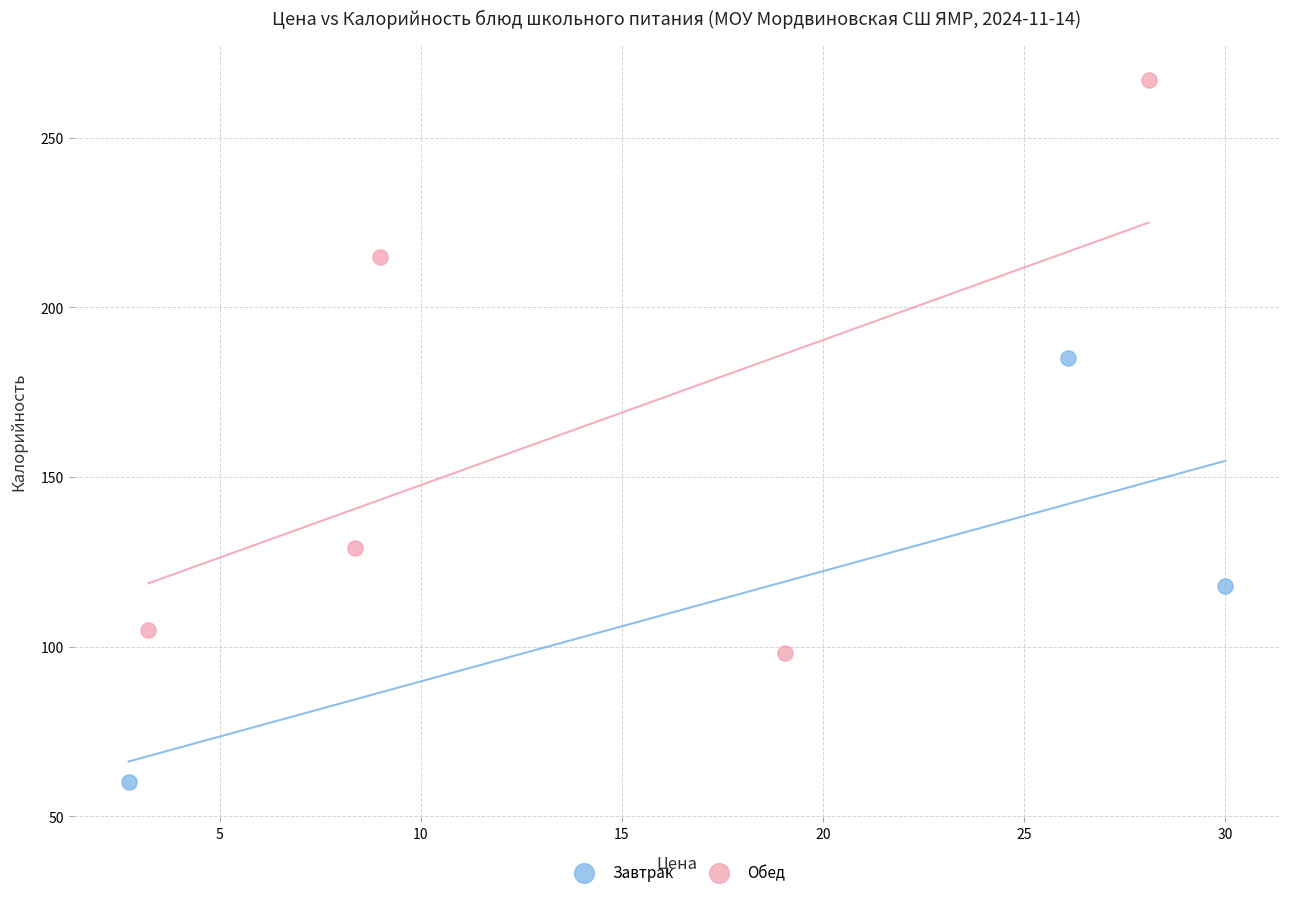

Which series contains the highest Y value?

Обед